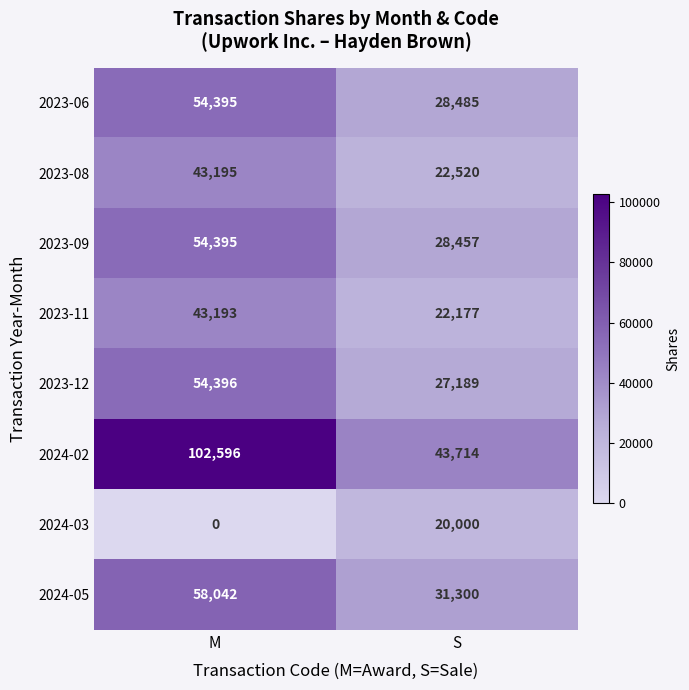

Reading right to left, transcribe all the data shown in this chart.

2023-06: S=28485	M=54395
2023-08: S=22520	M=43195
2023-09: S=28457	M=54395
2023-11: S=22177	M=43193
2023-12: S=27189	M=54396
2024-02: S=43714	M=102596
2024-03: S=20000	M=0
2024-05: S=31300	M=58042